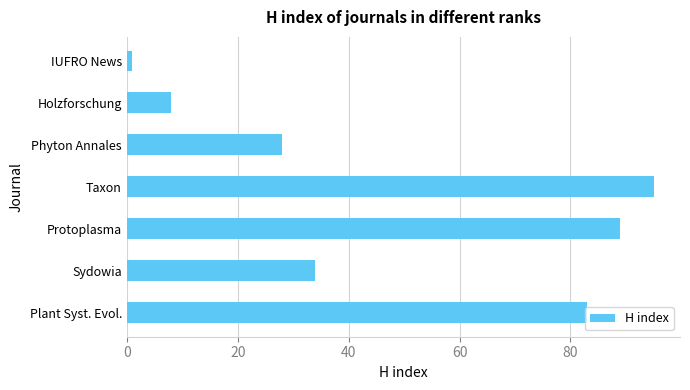

Is it true that the value at Phyton Annales is 28?

True